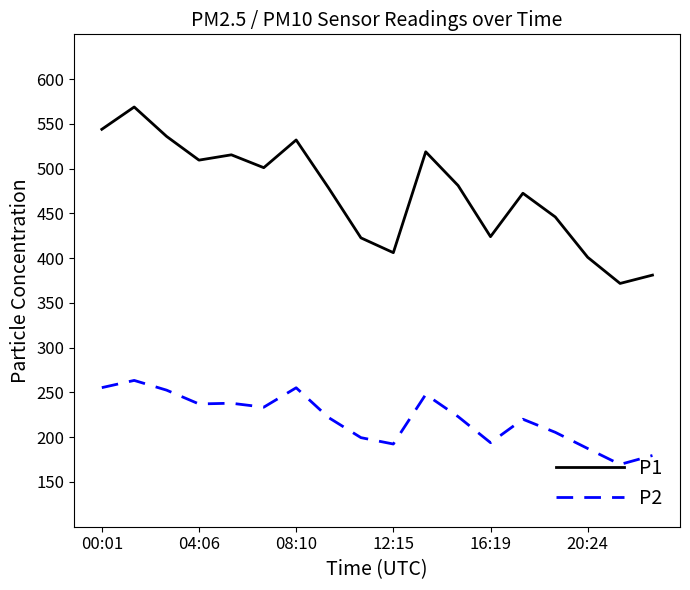

List the series in order of their overall mean, lowest first.

P2, P1